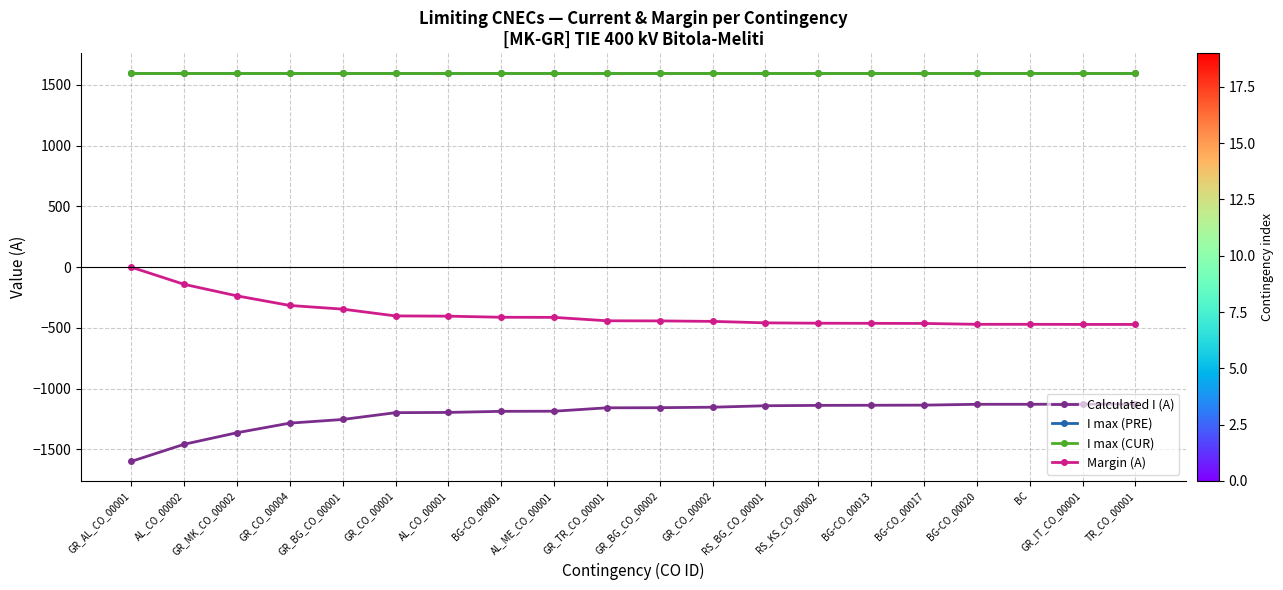

Reading left to right, extract all data points from this chart.

Calculated I (A): GR_AL_CO_00001=-1599	AL_CO_00002=-1458	GR_MK_CO_00002=-1363	GR_CO_00004=-1284	GR_BG_CO_00001=-1254	GR_CO_00001=-1198	AL_CO_00001=-1196	BG-CO_00001=-1187	AL_ME_CO_00001=-1186	GR_TR_CO_00001=-1158	GR_BG_CO_00002=-1157	GR_CO_00002=-1153	RS_BG_CO_00001=-1141	RS_KS_CO_00002=-1138	BG-CO_00013=-1137	BG-CO_00017=-1136	BG-CO_00020=-1129	BC=-1129	GR_IT_CO_00001=-1128	TR_CO_00001=-1128
I max (PRE): GR_AL_CO_00001=1600	AL_CO_00002=1600	GR_MK_CO_00002=1600	GR_CO_00004=1600	GR_BG_CO_00001=1600	GR_CO_00001=1600	AL_CO_00001=1600	BG-CO_00001=1600	AL_ME_CO_00001=1600	GR_TR_CO_00001=1600	GR_BG_CO_00002=1600	GR_CO_00002=1600	RS_BG_CO_00001=1600	RS_KS_CO_00002=1600	BG-CO_00013=1600	BG-CO_00017=1600	BG-CO_00020=1600	BC=1600	GR_IT_CO_00001=1600	TR_CO_00001=1600
I max (CUR): GR_AL_CO_00001=1600	AL_CO_00002=1600	GR_MK_CO_00002=1600	GR_CO_00004=1600	GR_BG_CO_00001=1600	GR_CO_00001=1600	AL_CO_00001=1600	BG-CO_00001=1600	AL_ME_CO_00001=1600	GR_TR_CO_00001=1600	GR_BG_CO_00002=1600	GR_CO_00002=1600	RS_BG_CO_00001=1600	RS_KS_CO_00002=1600	BG-CO_00013=1600	BG-CO_00017=1600	BG-CO_00020=1600	BC=1600	GR_IT_CO_00001=1600	TR_CO_00001=1600
Margin (A): GR_AL_CO_00001=-1	AL_CO_00002=-142	GR_MK_CO_00002=-237	GR_CO_00004=-316	GR_BG_CO_00001=-346	GR_CO_00001=-402	AL_CO_00001=-404	BG-CO_00001=-413	AL_ME_CO_00001=-414	GR_TR_CO_00001=-442	GR_BG_CO_00002=-443	GR_CO_00002=-447	RS_BG_CO_00001=-459	RS_KS_CO_00002=-462	BG-CO_00013=-463	BG-CO_00017=-464	BG-CO_00020=-471	BC=-471	GR_IT_CO_00001=-472	TR_CO_00001=-472